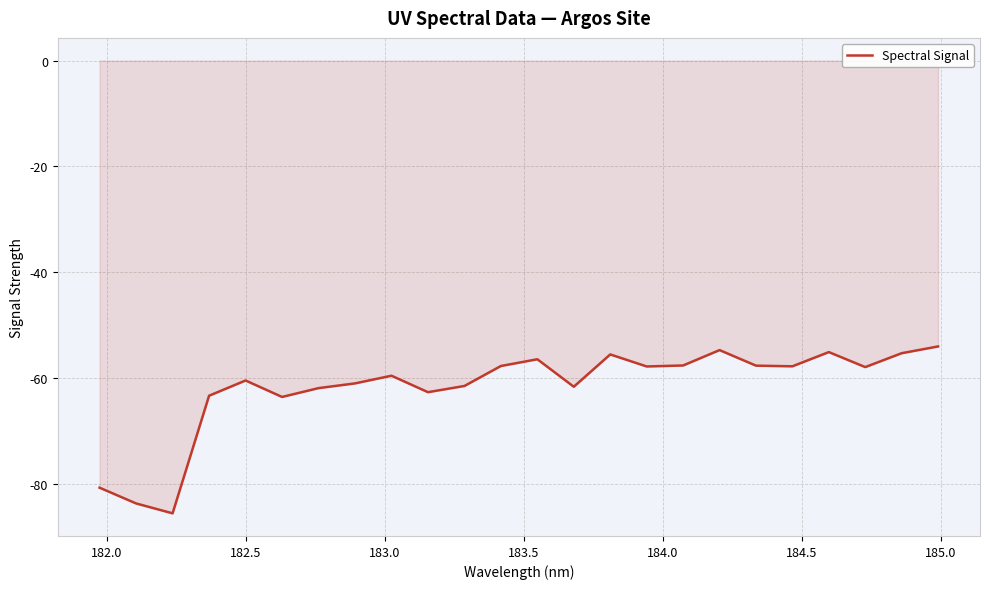

What is the average value?

-61.8